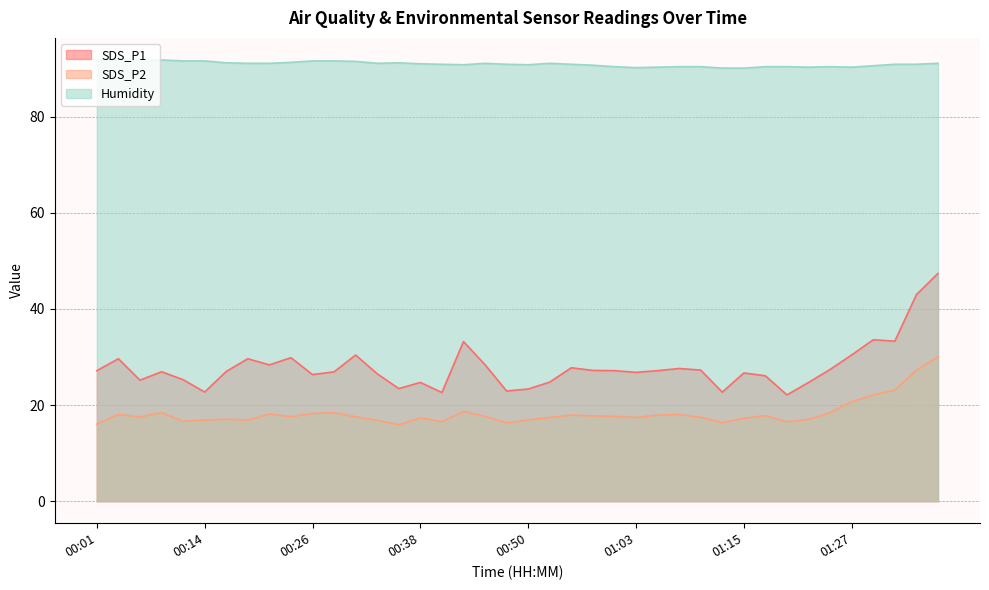

Rank the categories by SDS_P2 value from lowest to highest.

00:36, 00:01, 00:48, 01:12, 01:20, 00:41, 00:11, 00:33, 00:19, 00:14, 00:50, 01:22, 00:16, 01:15, 00:38, 00:53, 01:03, 01:10, 00:06, 00:31, 00:24, 00:46, 01:00, 00:58, 01:17, 01:05, 00:55, 01:07, 00:04, 00:21, 00:26, 01:25, 00:28, 00:09, 00:43, 01:27, 01:29, 01:32, 01:34, 01:37